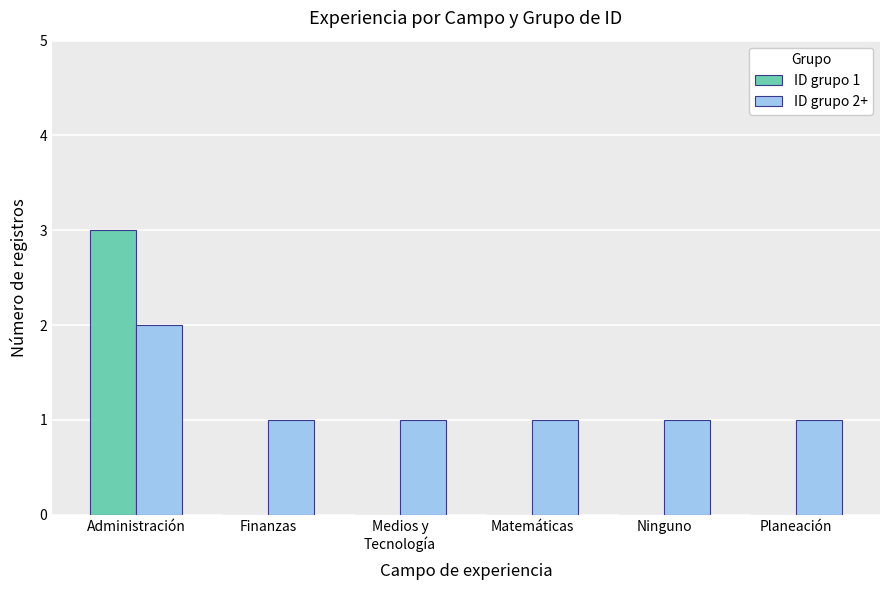

What are all the series names shown in the legend?

ID grupo 1, ID grupo 2+